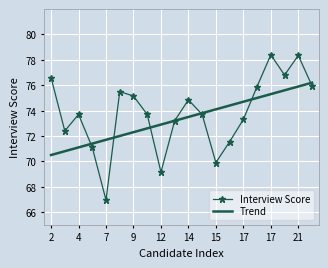

List the series in order of their peak value, highest first.

Interview Score, Trend